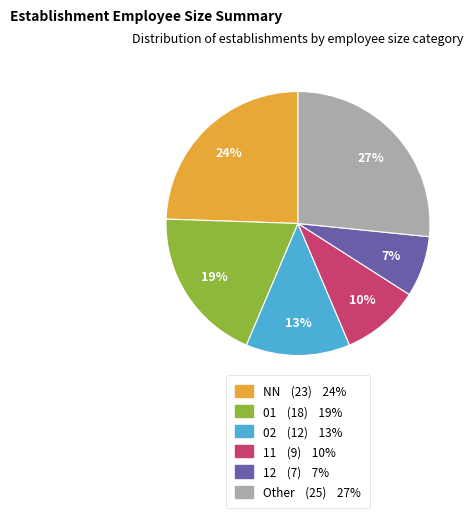

To the nearest percent, what is the average slice percentage?

17%